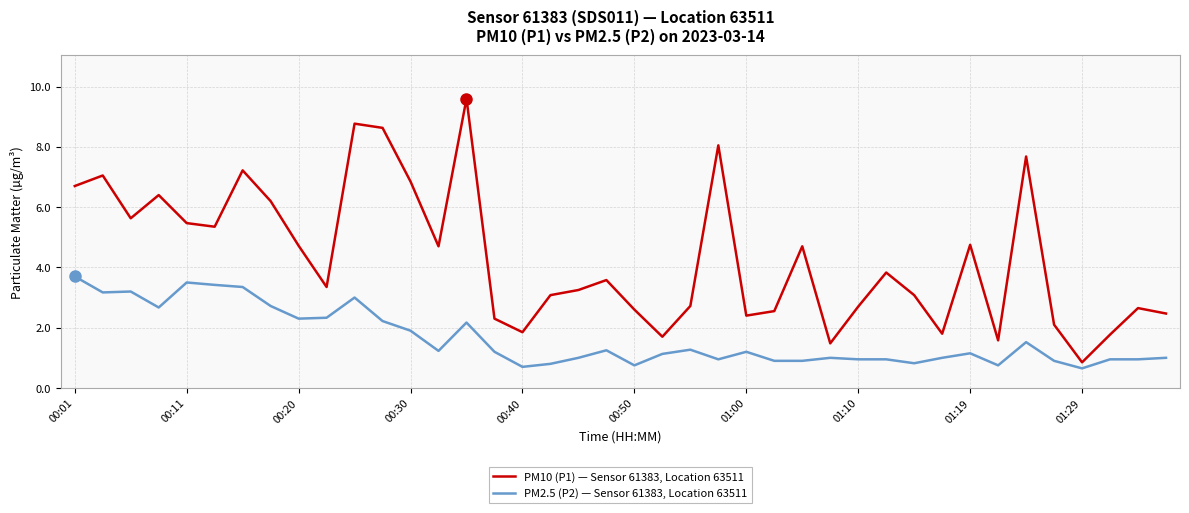

What is the smallest value displayed?

0.7